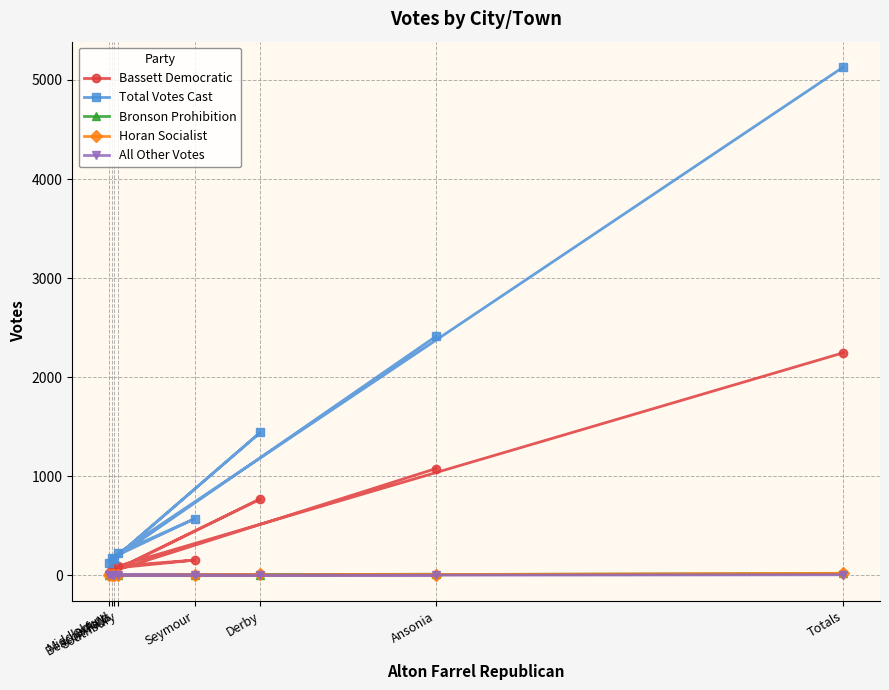

True or false: Bronson Prohibition and Bassett Democratic cross at least once.

False